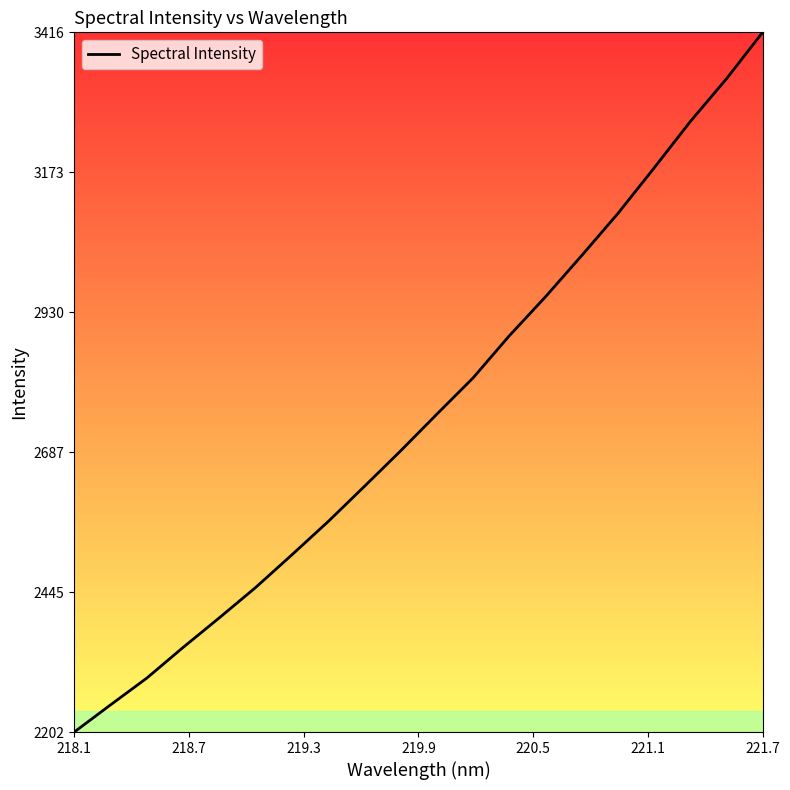

What is the greatest value displayed?

3416.0